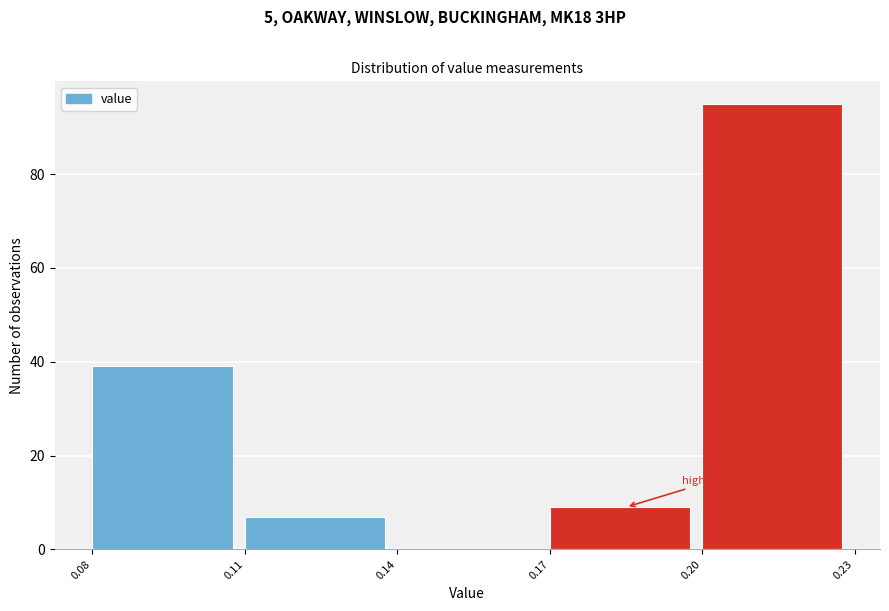

Which range on the x-axis has the tallest bar?

0.20 to 0.23